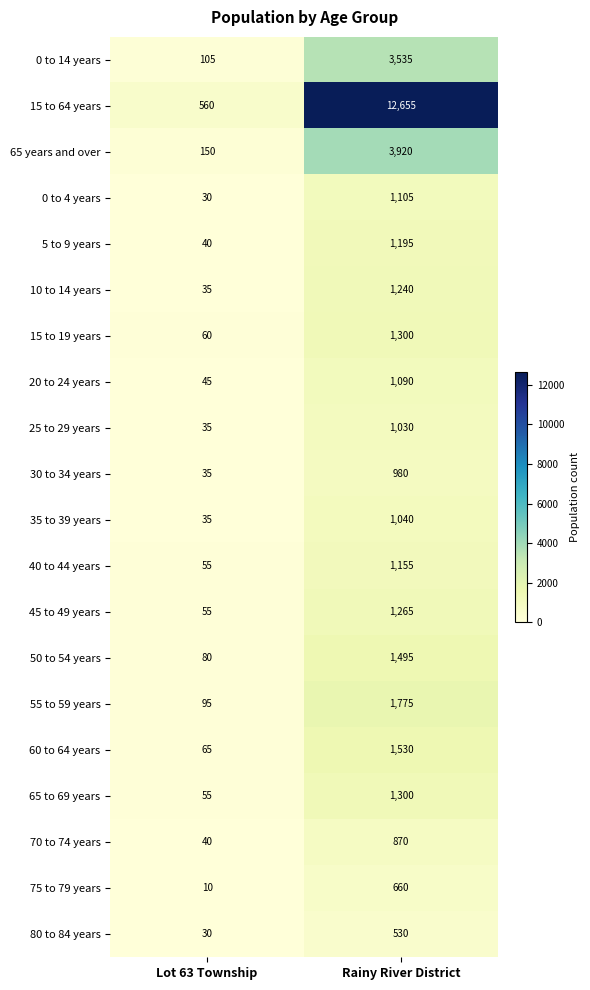

What is the sum of all 10 to 14 years values?

1275